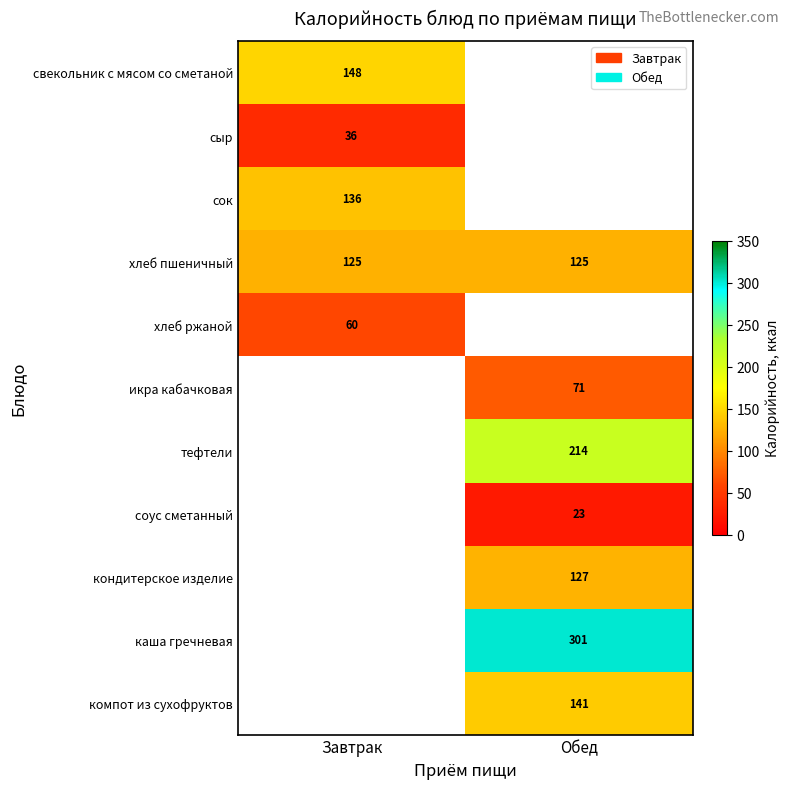

The value of компот из сухофруктов at Обед is 201.3. True or false?

False